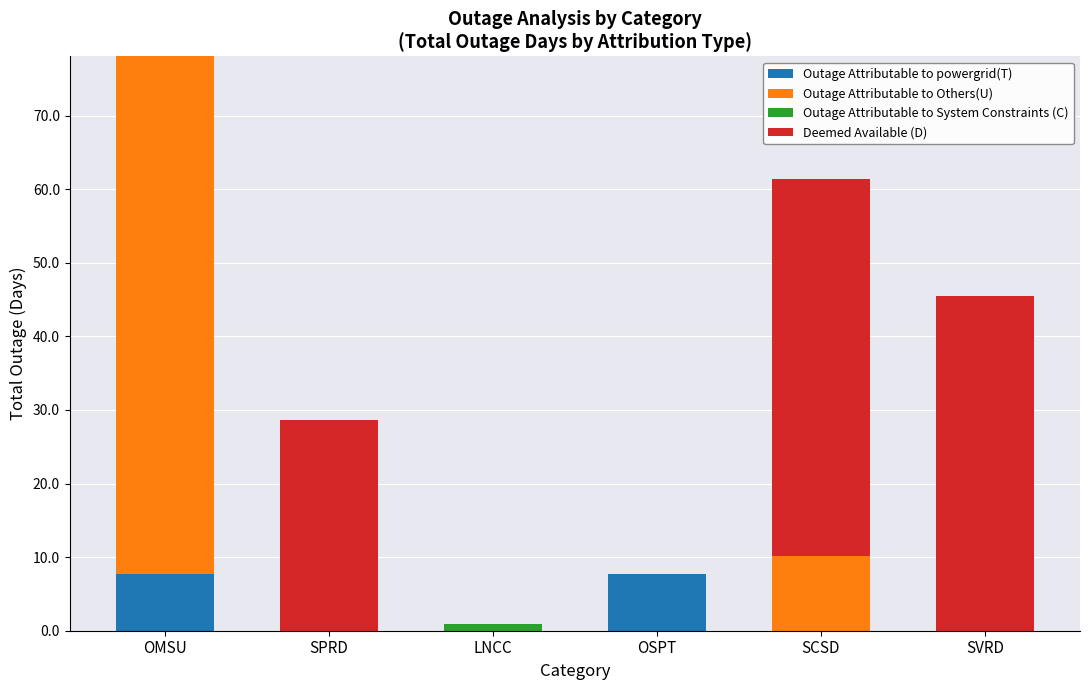

Does the chart contain stacked bars?

Yes